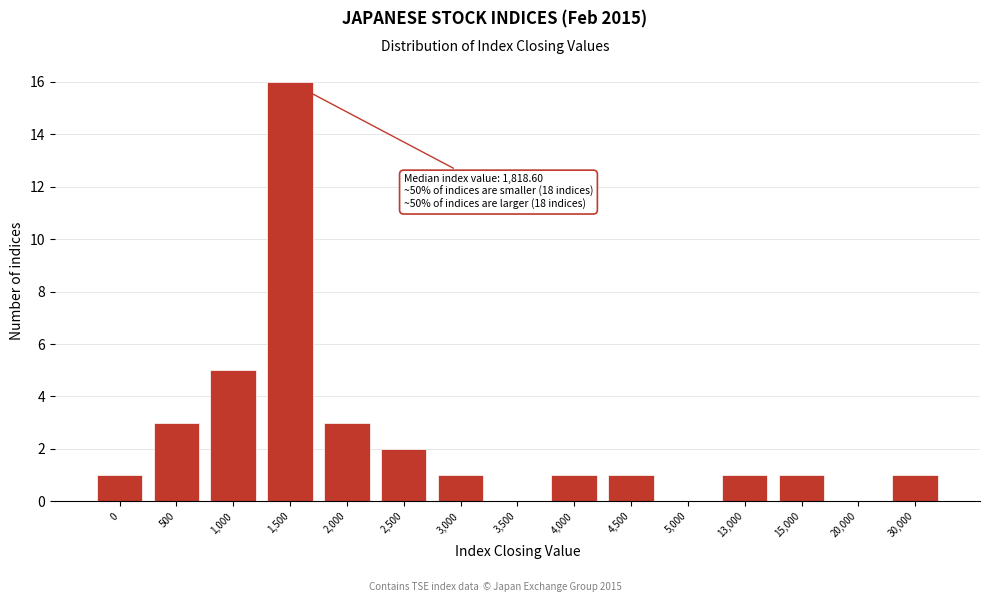

Reading left to right, extract all data points from this chart.

0=1	500=3	1,000=5	1,500=16	2,000=3	2,500=2	3,000=1	3,500=0	4,000=1	4,500=1	5,000=0	13,000=1	15,000=1	20,000=0	30,000=1